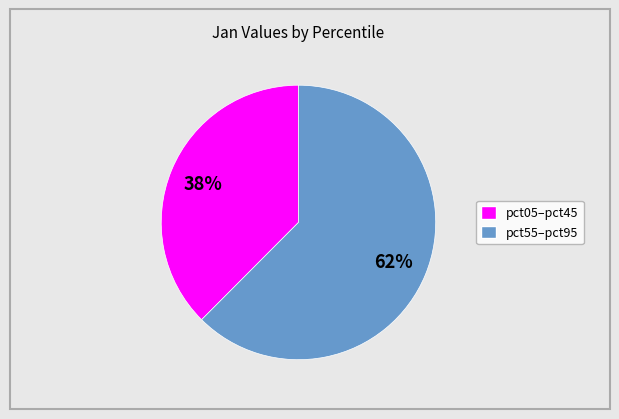

Is there any slice that represents more than half of the pie?

Yes